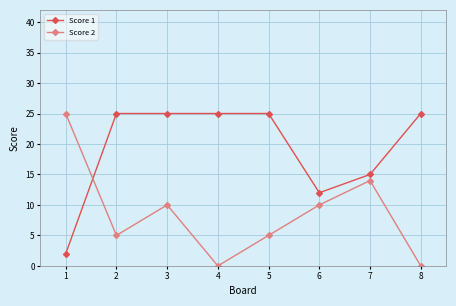

Is this an area chart (filled region under the line)?

No